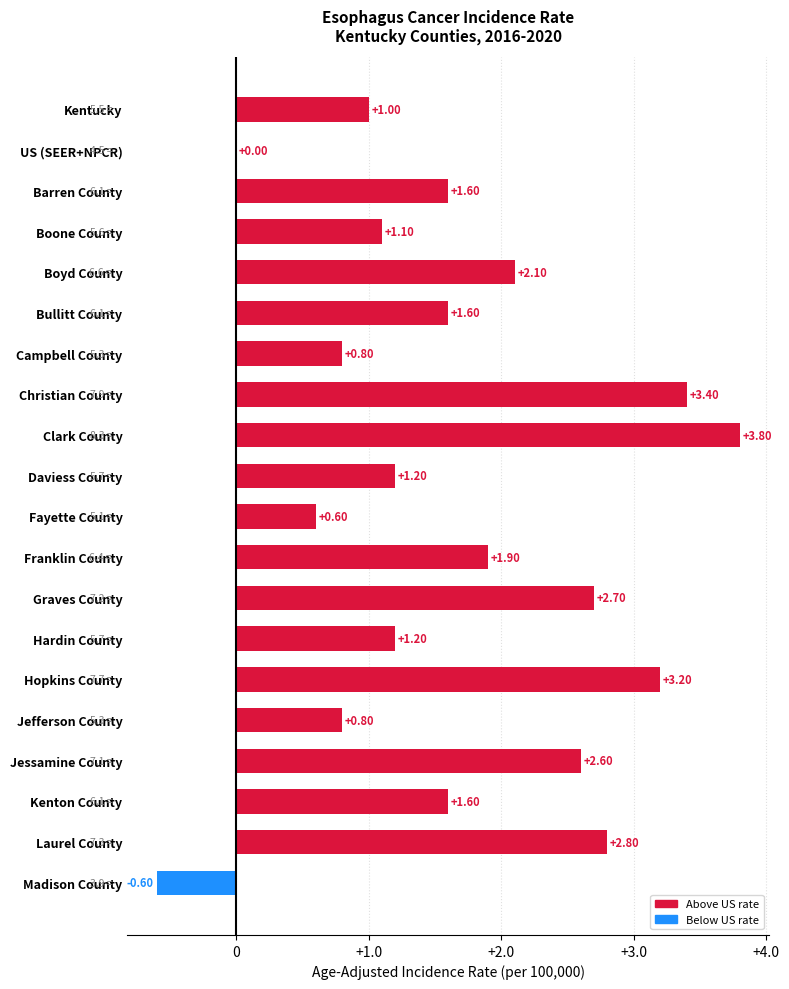

Between Boone County and Jessamine County, which is larger?

Jessamine County